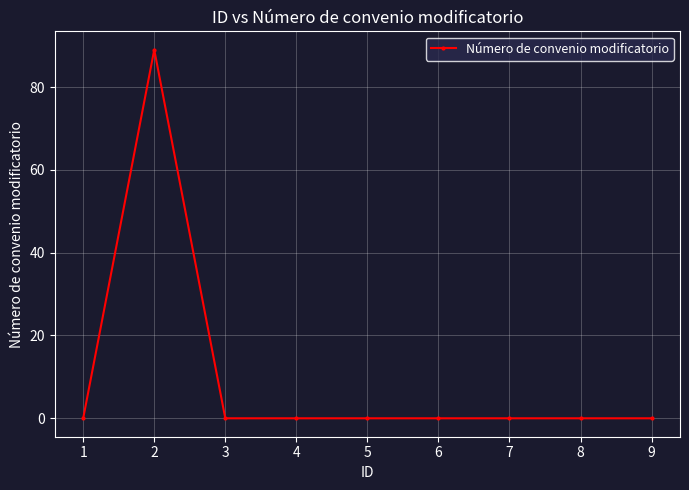

Reading left to right, transcribe all the data shown in this chart.

0	89	0	0	0	0	0	0	0